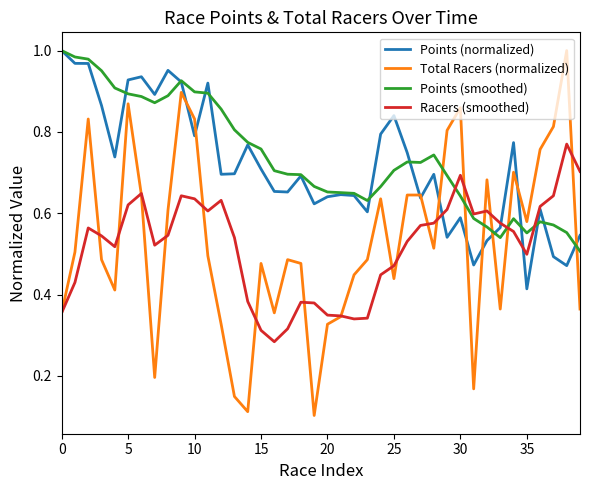

Which series has the largest range (max minus min)?

Total Racers (normalized)